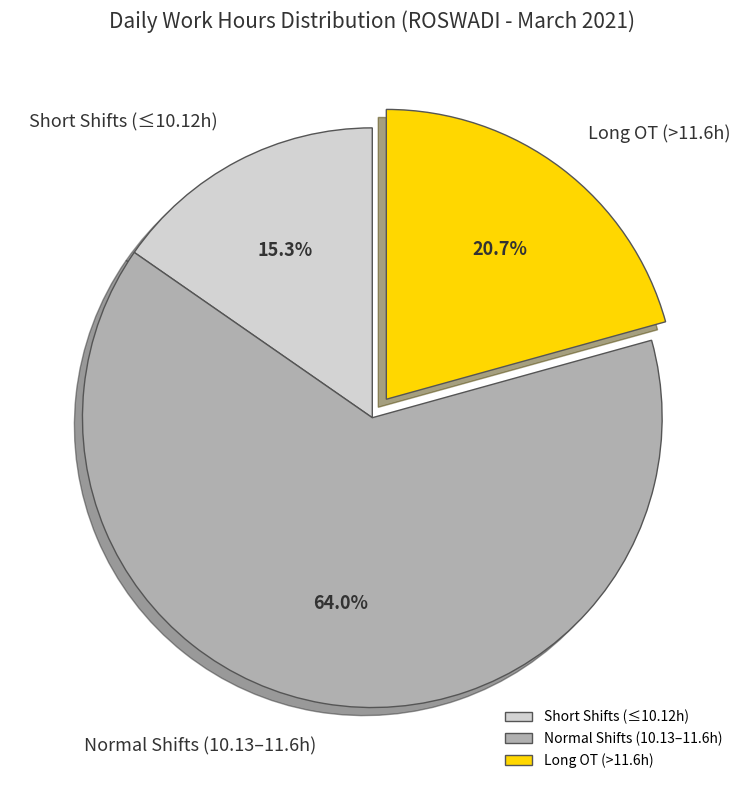

Does any single category account for the majority?

Yes